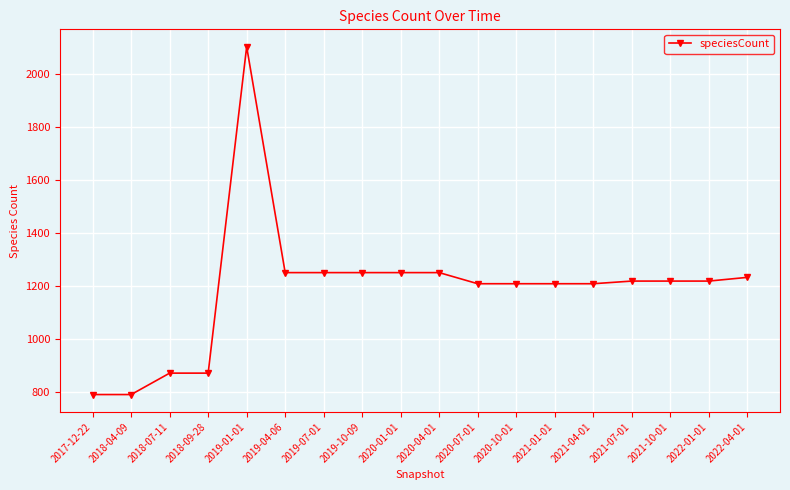

What is the change in value from 2020-04-01 to 2021-07-01?

-32